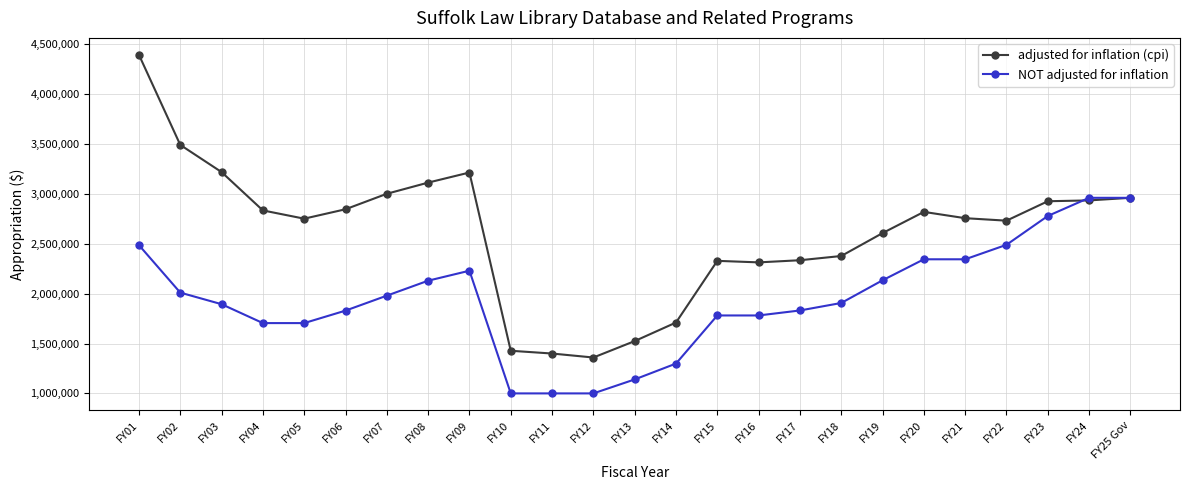

What is the sum of all NOT adjusted for inflation values?

48717401